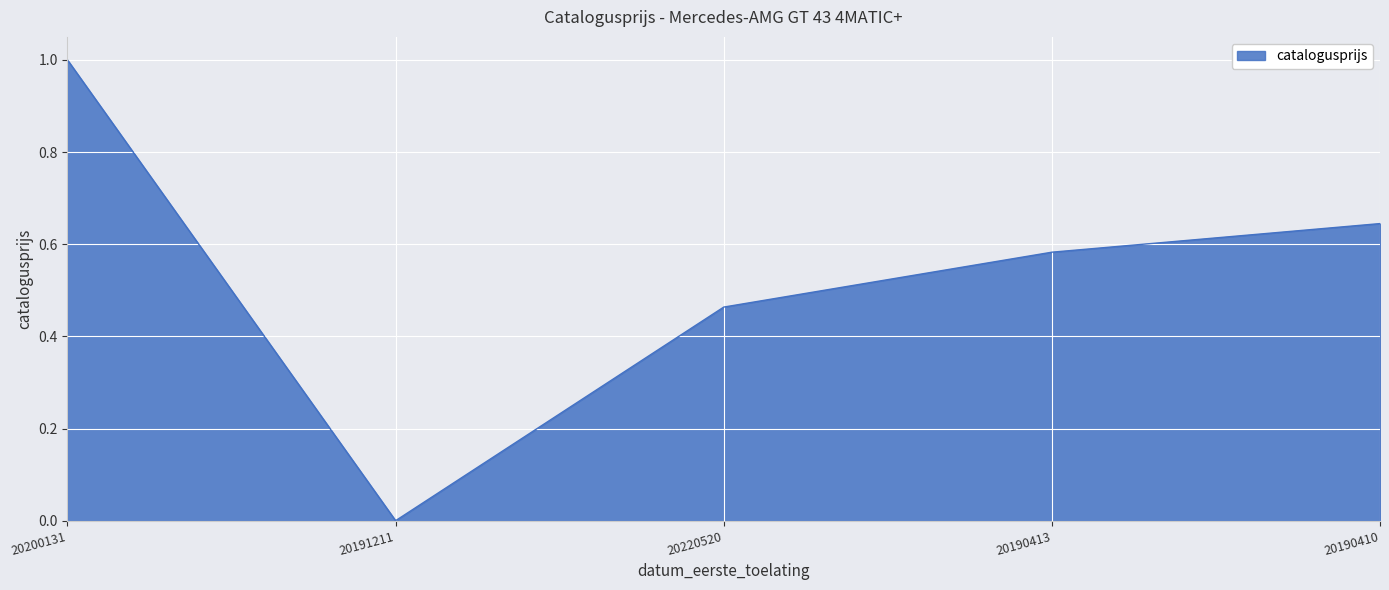

At which category does the chart reach its minimum across all series?

20191211